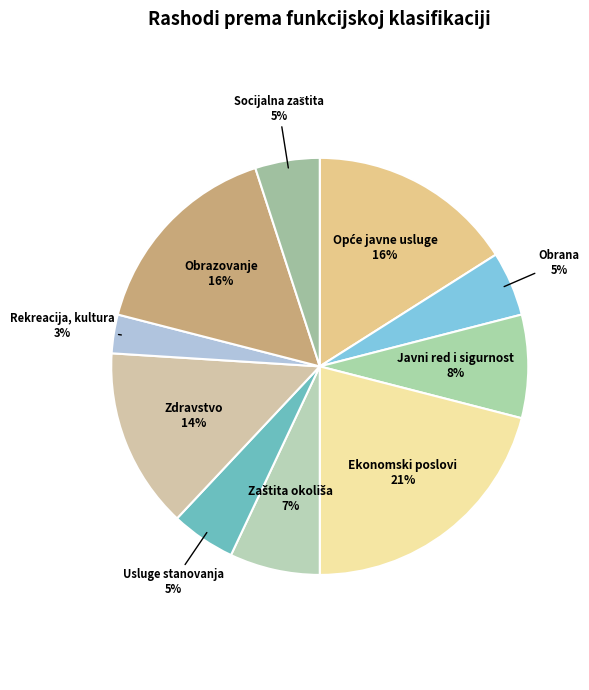

What percentage is the Rekreacija, kultura slice, to the nearest percent?

3%